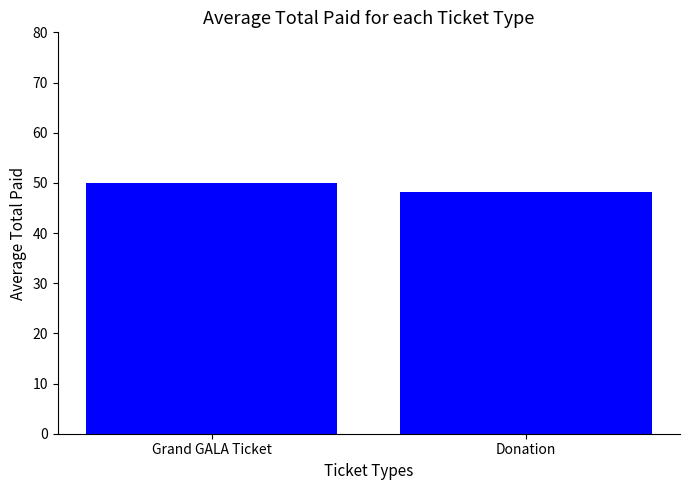

Reading right to left, transcribe all the data shown in this chart.

48.1	50.0